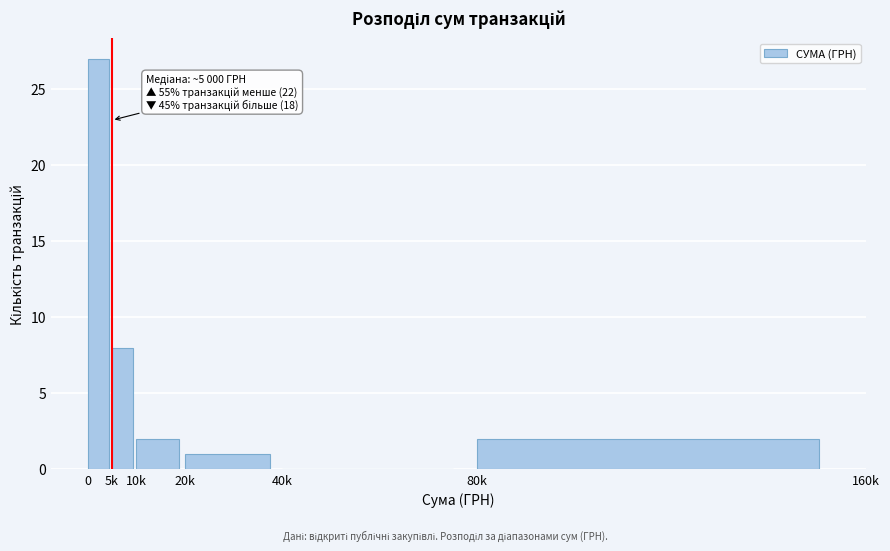

Reading left to right, extract all data points from this chart.

0=27	5k=8	10k=2	20k=1	40k=0	80k=2